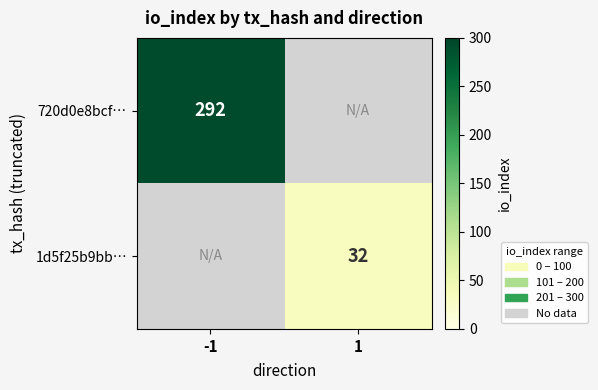

How many series are shown in this chart?

2